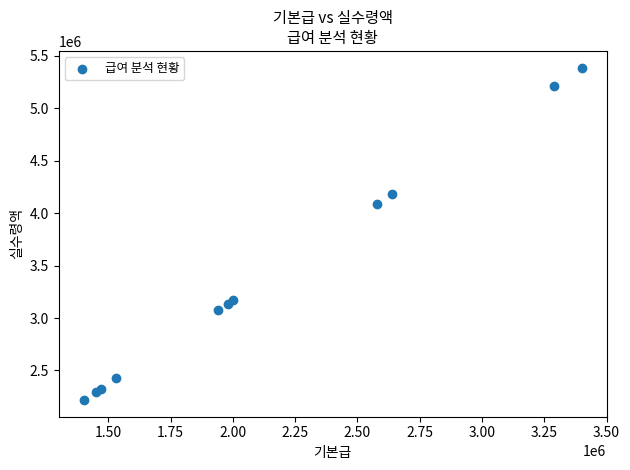

What Y value in the scatter plot is closest to 3802000?

4087000